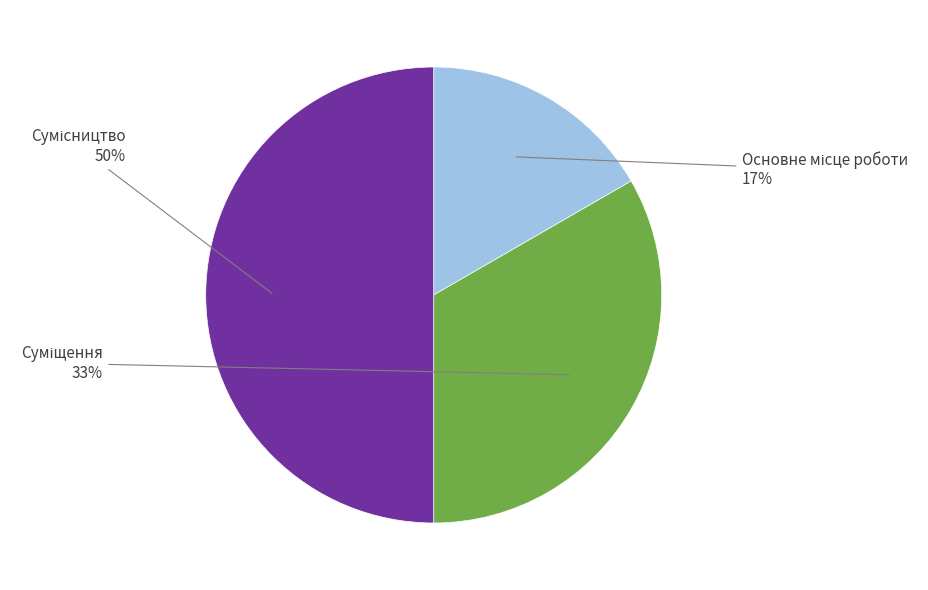

To the nearest percent, what is the difference between the largest and smallest slice percentages?

33%